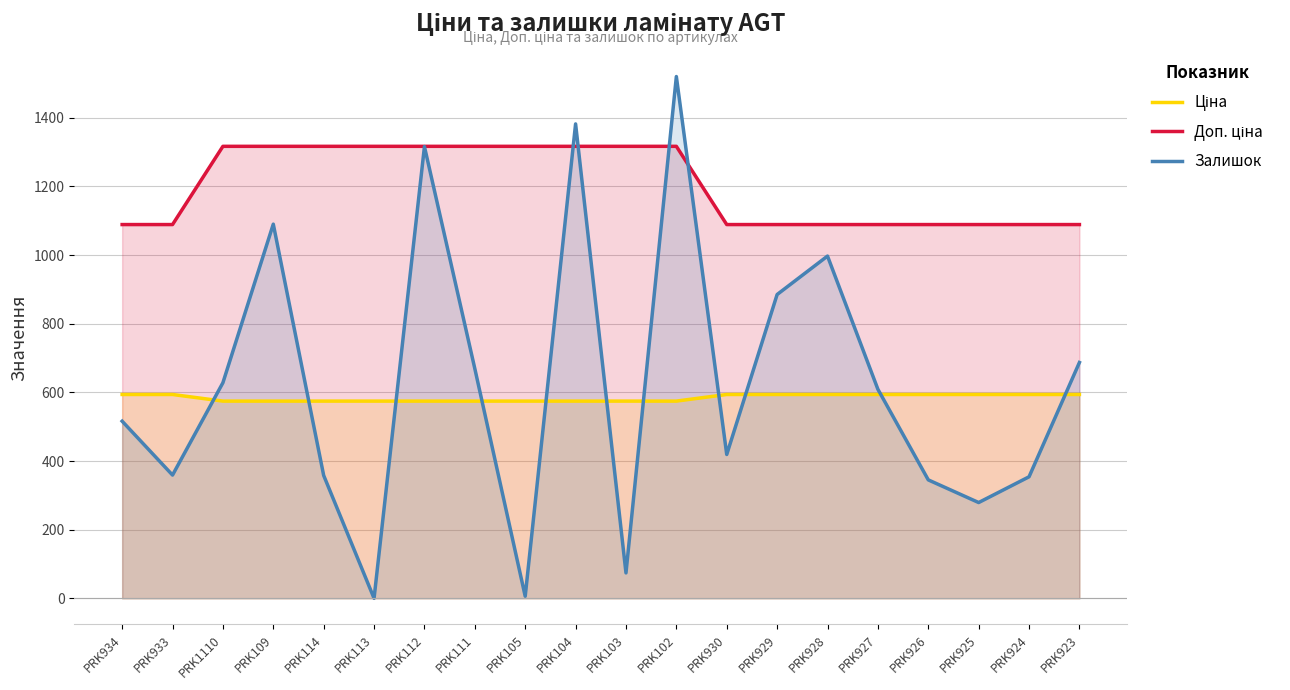

What is the difference between the second highest and second lowest values in the Ціна series?

19.3